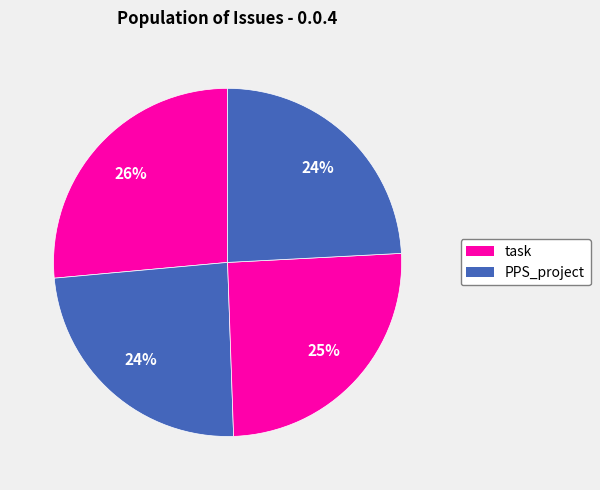

Is there a majority slice in this chart?

No